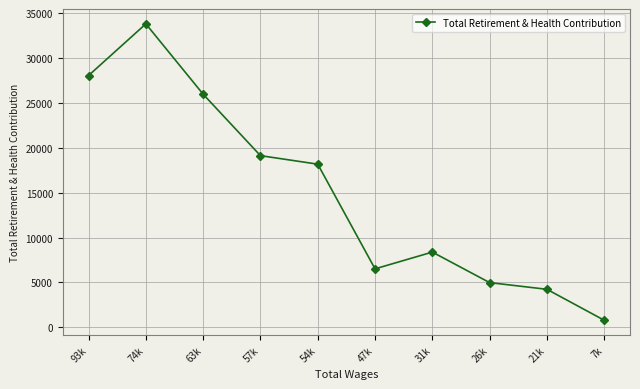

At which category does the chart reach its minimum across all series?

7k